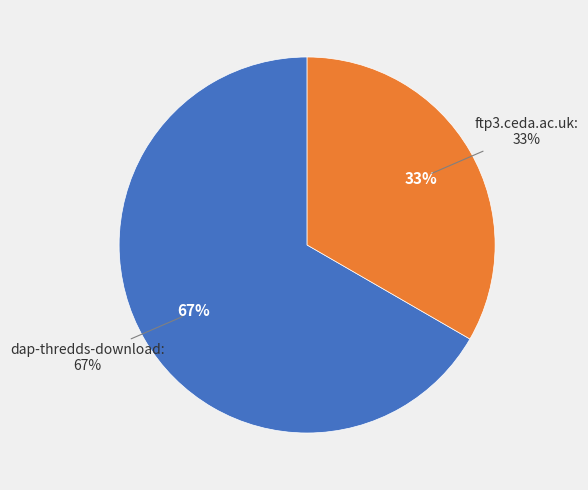

To the nearest percent, what is the combined percentage of ftp3.ceda.ac.uk and dap-thredds-download?

100%